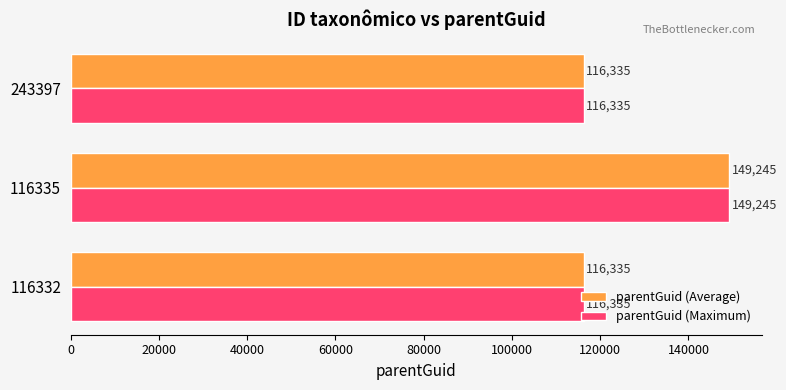

What is the difference between the maximum and second lowest values in the parentGuid (Maximum) series?

32910